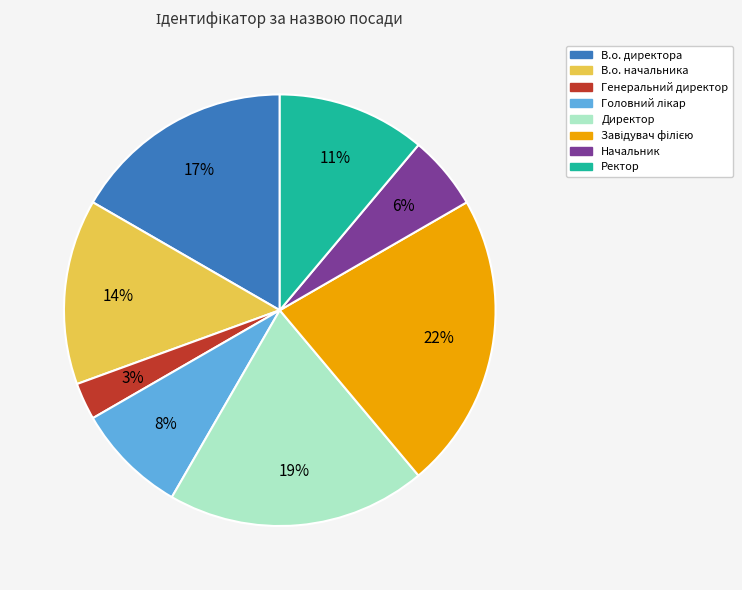

To the nearest percent, what is the combined percentage of В.о. начальника and Генеральний директор?

17%